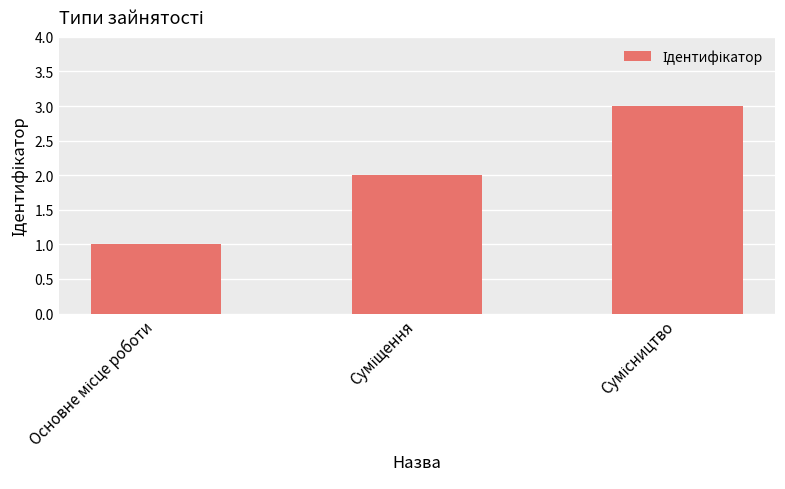

How many values are between 1 and 3?

3